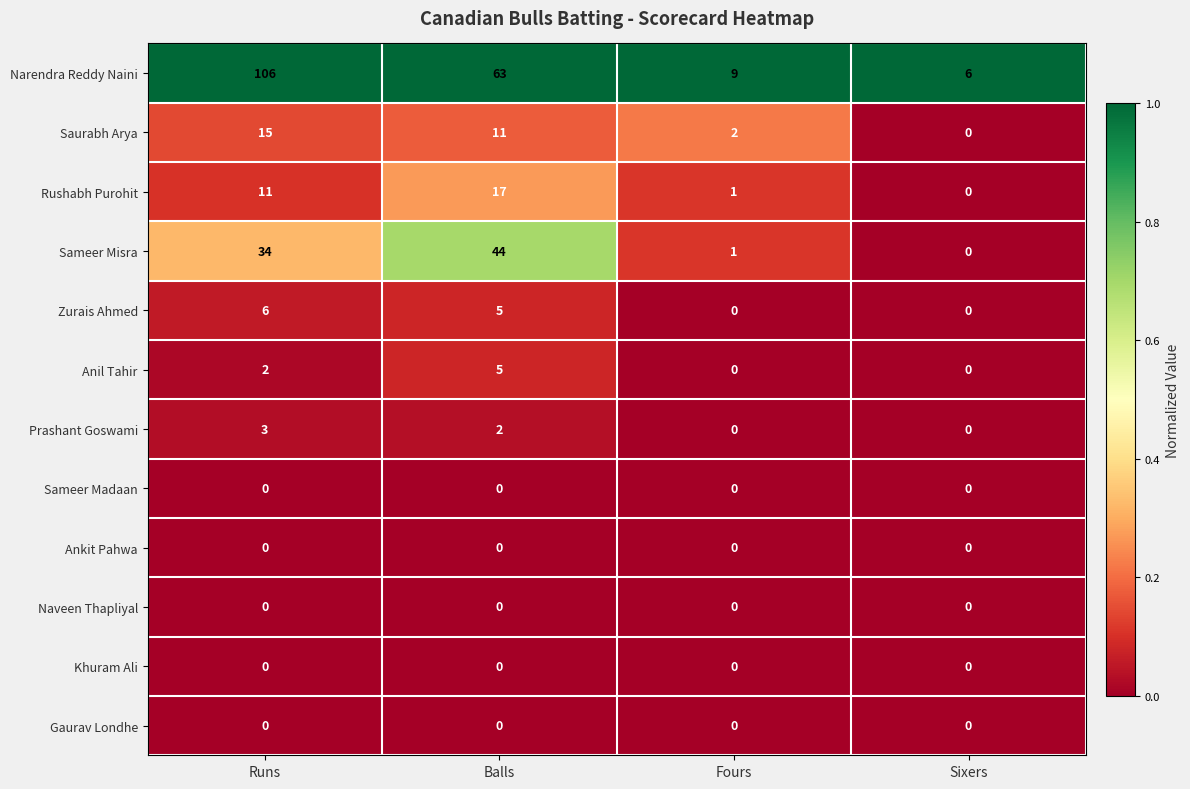

Where is Saurabh Arya nearest to the value 7?

Balls